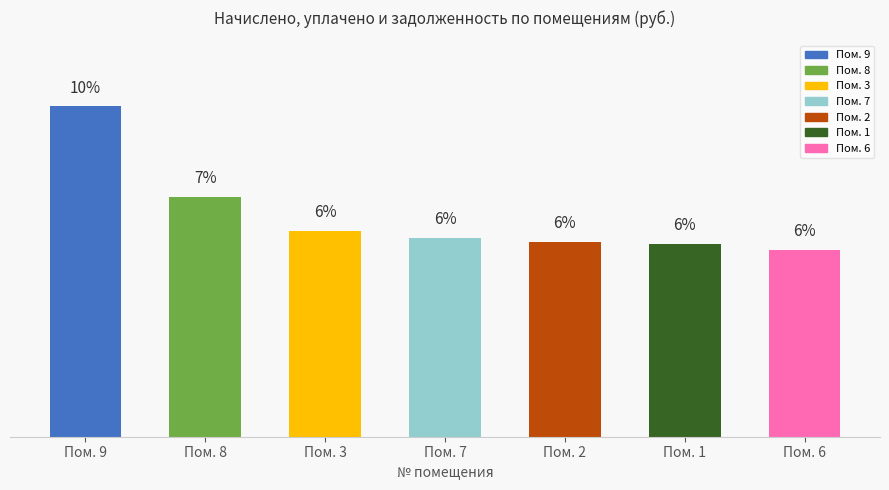

Where is the data nearest to the value 7?

Пом. 8